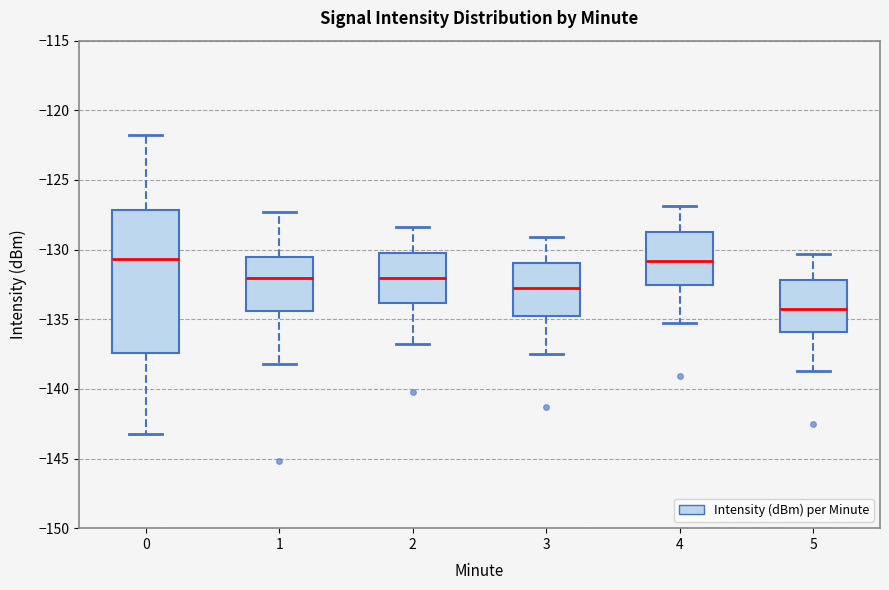

Comparing the boxes themselves (not the whiskers), which one is the tallest?

0